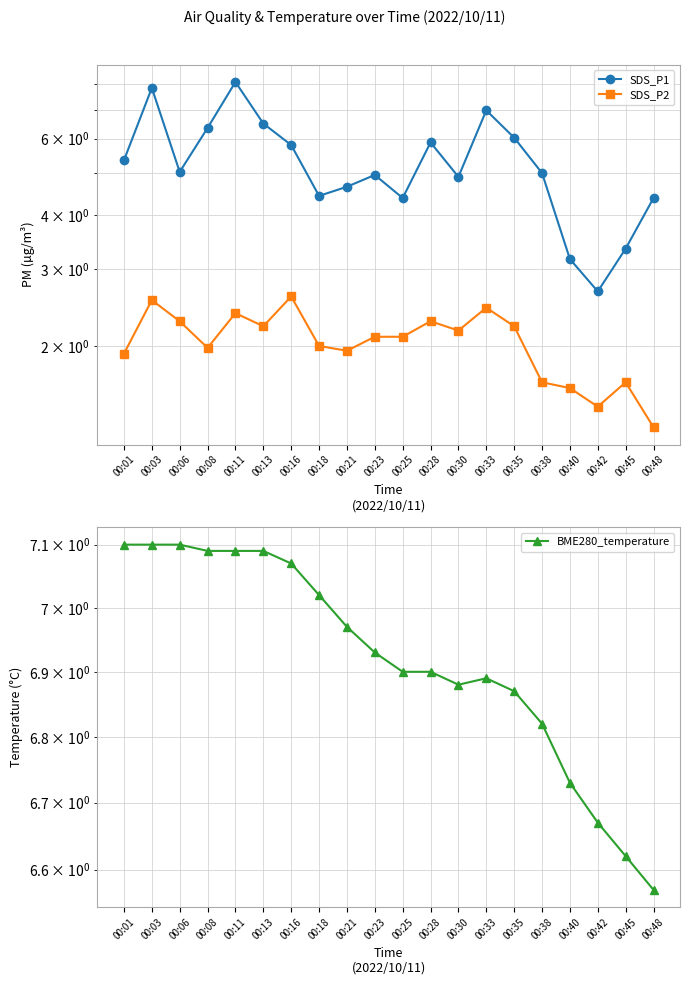

What is the value of the SDS_P2 point at the 14th from the left?

2.5